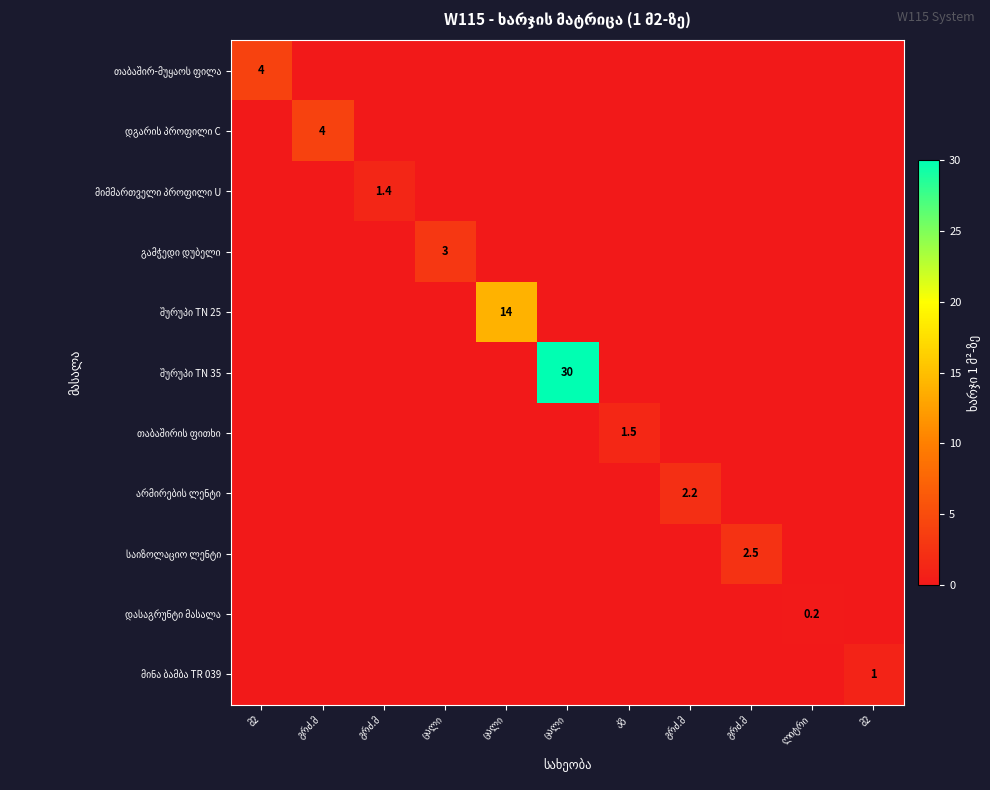

Which series has the widest spread of values?

შურუპი TN 35